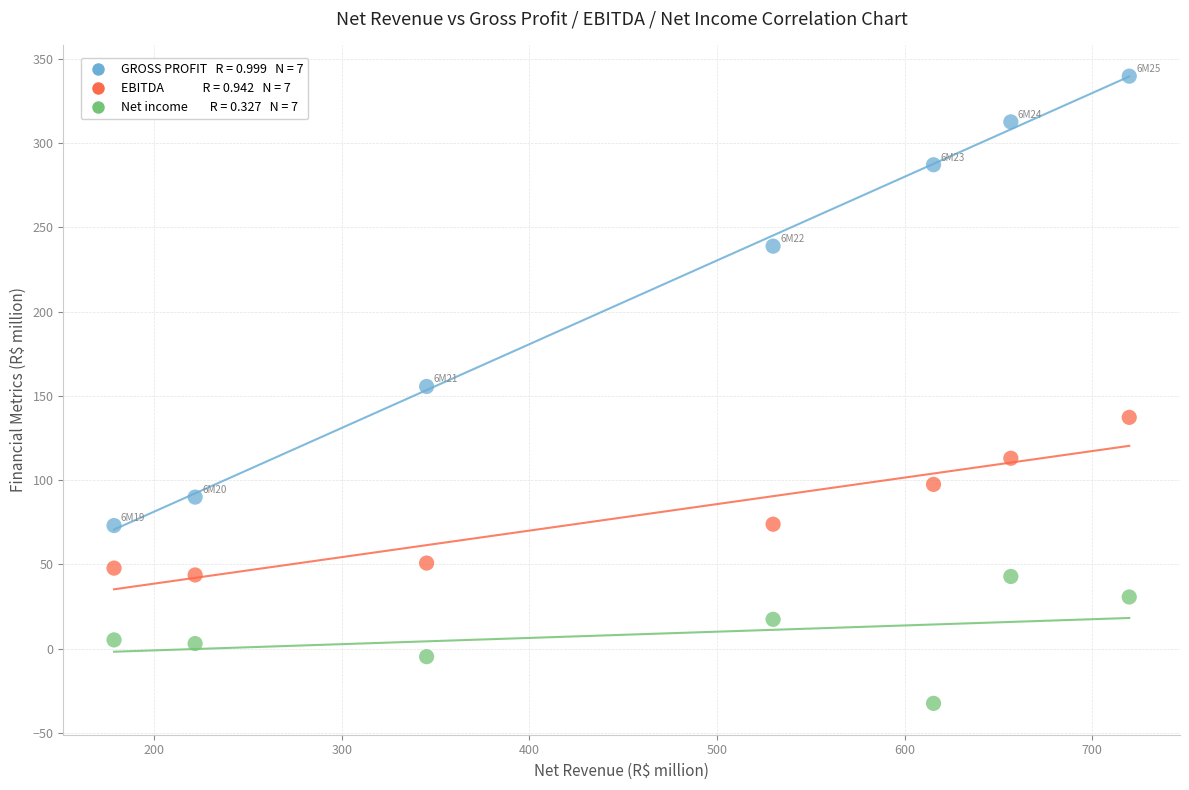

Across all data points, what is the range of Y values (max minus min)?

372.2